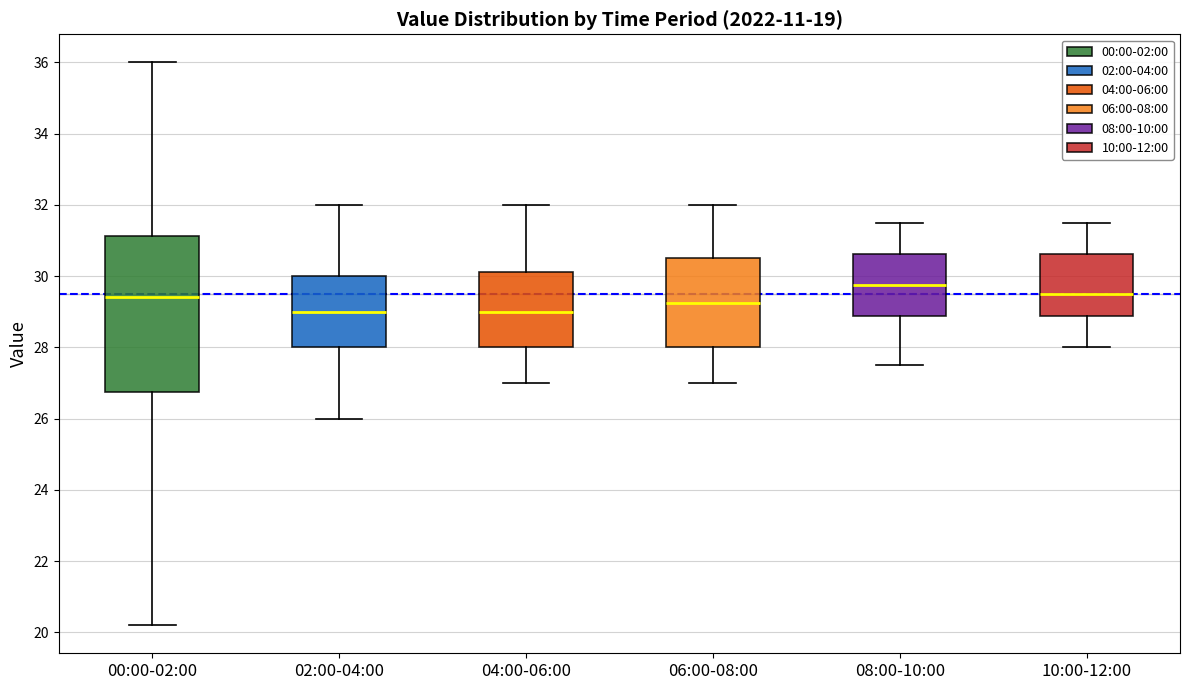

Reading left to right, transcribe this box plot: for each box, give where its median line is, the range the box spans, and where its two whiskers end, as read against the y-axis. The values are not printed on the chart, so give them approximately, as read against the axis.

00:00-02:00: median 29.4, box 26.8 to 31.2, whiskers 20.2 to 36.0
02:00-04:00: median 29.0, box 28.0 to 30.0, whiskers 26.0 to 32.0
04:00-06:00: median 29.0, box 28.0 to 30.2, whiskers 27.0 to 32.0
06:00-08:00: median 29.2, box 28.0 to 30.6, whiskers 27.0 to 32.0
08:00-10:00: median 29.8, box 28.8 to 30.6, whiskers 27.6 to 31.6
10:00-12:00: median 29.6, box 28.8 to 30.6, whiskers 28.0 to 31.6